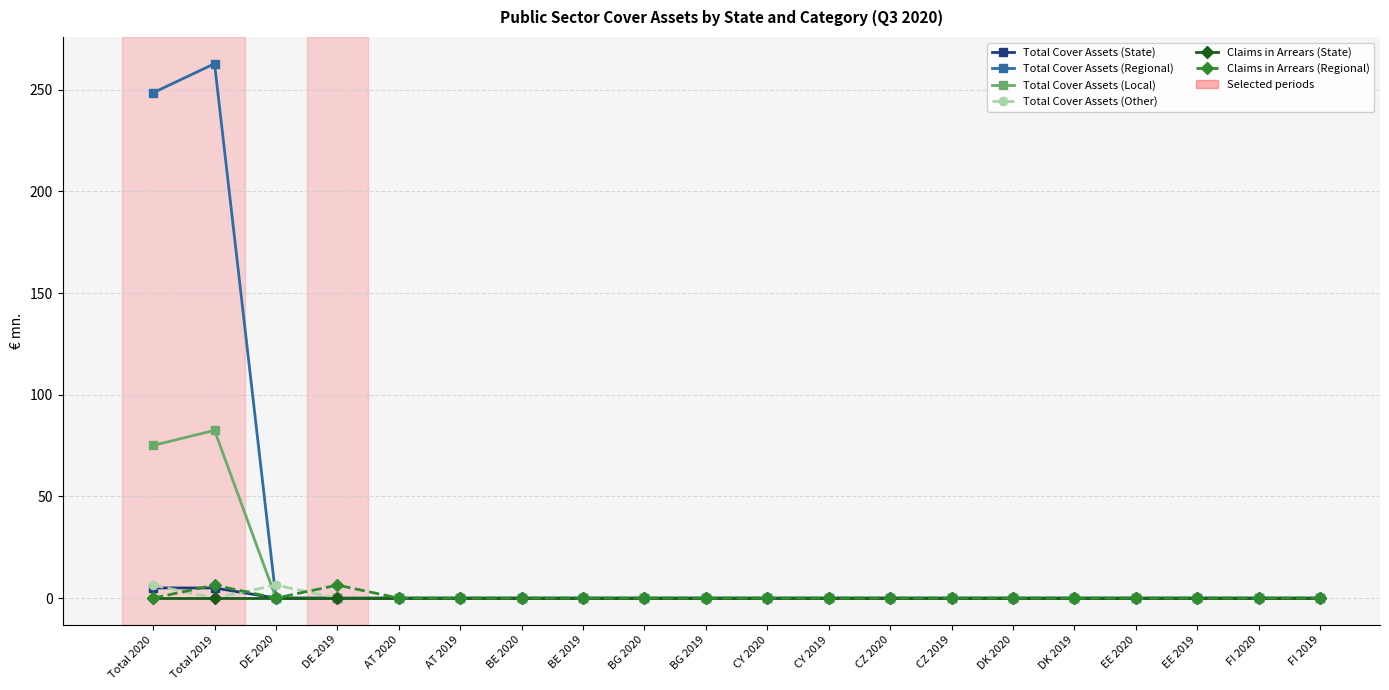

Reading left to right, what are all the values shown in this chart?

Total Cover Assets (State): Total 2020=5.0	Total 2019=5.0	DE 2020=0.0	DE 2019=0.0	AT 2020=0.0	AT 2019=0.0	BE 2020=0.0	BE 2019=0.0	BG 2020=0.0	BG 2019=0.0	CY 2020=0.0	CY 2019=0.0	CZ 2020=0.0	CZ 2019=0.0	DK 2020=0.0	DK 2019=0.0	EE 2020=0.0	EE 2019=0.0	FI 2020=0.0	FI 2019=0.0
Total Cover Assets (Regional): Total 2020=248.5	Total 2019=262.8	DE 2020=0.0	DE 2019=0.0	AT 2020=0.0	AT 2019=0.0	BE 2020=0.0	BE 2019=0.0	BG 2020=0.0	BG 2019=0.0	CY 2020=0.0	CY 2019=0.0	CZ 2020=0.0	CZ 2019=0.0	DK 2020=0.0	DK 2019=0.0	EE 2020=0.0	EE 2019=0.0	FI 2020=0.0	FI 2019=0.0
Total Cover Assets (Local): Total 2020=75.1	Total 2019=82.5	DE 2020=0.0	DE 2019=0.0	AT 2020=0.0	AT 2019=0.0	BE 2020=0.0	BE 2019=0.0	BG 2020=0.0	BG 2019=0.0	CY 2020=0.0	CY 2019=0.0	CZ 2020=0.0	CZ 2019=0.0	DK 2020=0.0	DK 2019=0.0	EE 2020=0.0	EE 2019=0.0	FI 2020=0.0	FI 2019=0.0
Total Cover Assets (Other): Total 2020=6.4	Total 2019=0.0	DE 2020=6.4	DE 2019=0.0	AT 2020=0.0	AT 2019=0.0	BE 2020=0.0	BE 2019=0.0	BG 2020=0.0	BG 2019=0.0	CY 2020=0.0	CY 2019=0.0	CZ 2020=0.0	CZ 2019=0.0	DK 2020=0.0	DK 2019=0.0	EE 2020=0.0	EE 2019=0.0	FI 2020=0.0	FI 2019=0.0
Claims in Arrears (State): Total 2020=0.0	Total 2019=0.0	DE 2020=0.0	DE 2019=0.0	AT 2020=0.0	AT 2019=0.0	BE 2020=0.0	BE 2019=0.0	BG 2020=0.0	BG 2019=0.0	CY 2020=0.0	CY 2019=0.0	CZ 2020=0.0	CZ 2019=0.0	DK 2020=0.0	DK 2019=0.0	EE 2020=0.0	EE 2019=0.0	FI 2020=0.0	FI 2019=0.0
Claims in Arrears (Regional): Total 2020=0.0	Total 2019=6.4	DE 2020=0.0	DE 2019=6.4	AT 2020=0.0	AT 2019=0.0	BE 2020=0.0	BE 2019=0.0	BG 2020=0.0	BG 2019=0.0	CY 2020=0.0	CY 2019=0.0	CZ 2020=0.0	CZ 2019=0.0	DK 2020=0.0	DK 2019=0.0	EE 2020=0.0	EE 2019=0.0	FI 2020=0.0	FI 2019=0.0